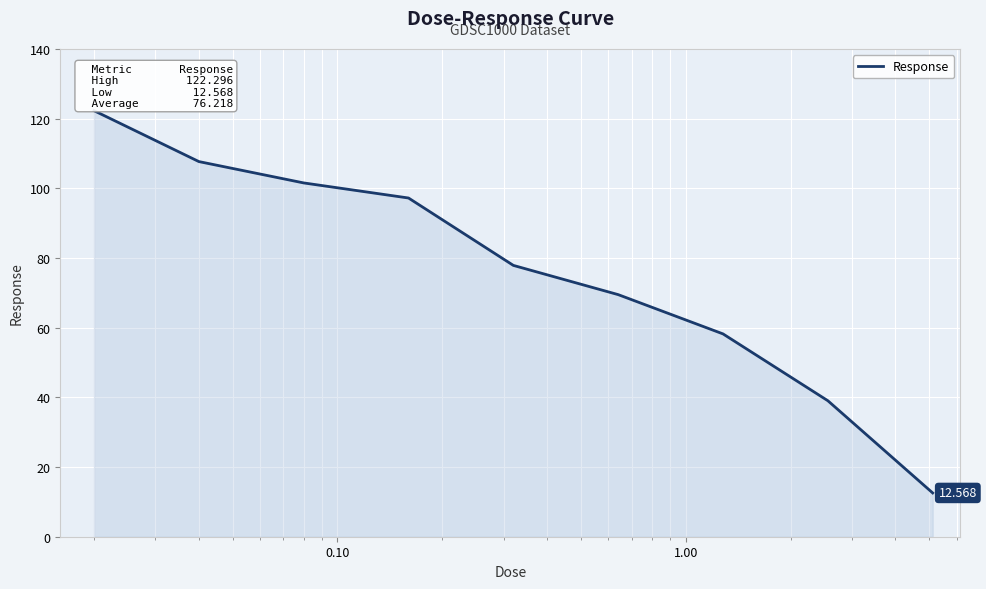

Reading left to right, transcribe all the data shown in this chart.

122.3	107.7	101.6	97.2	77.9	69.5	58.2	39.0	12.6